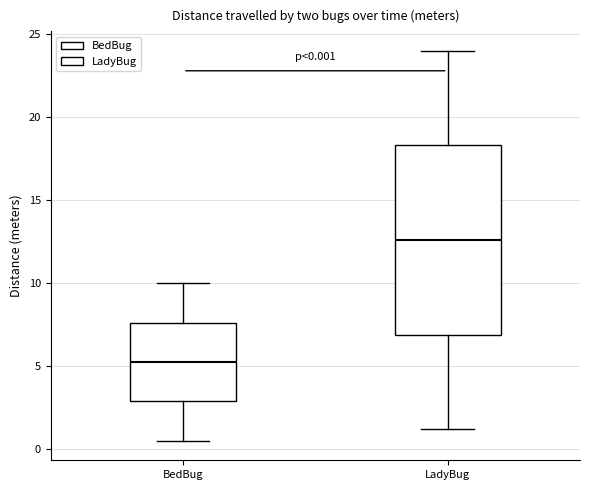

Which box's median line is the highest?

LadyBug